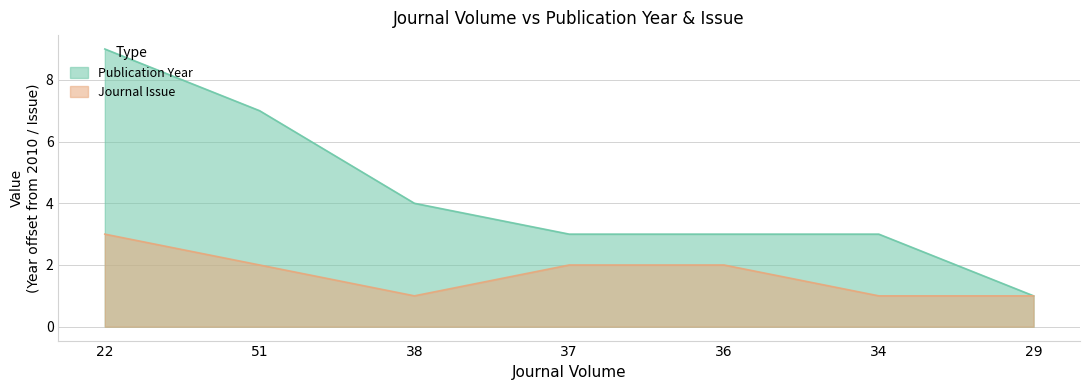

Rank the series by their average value, from highest to lowest.

Publication Year, Journal Issue